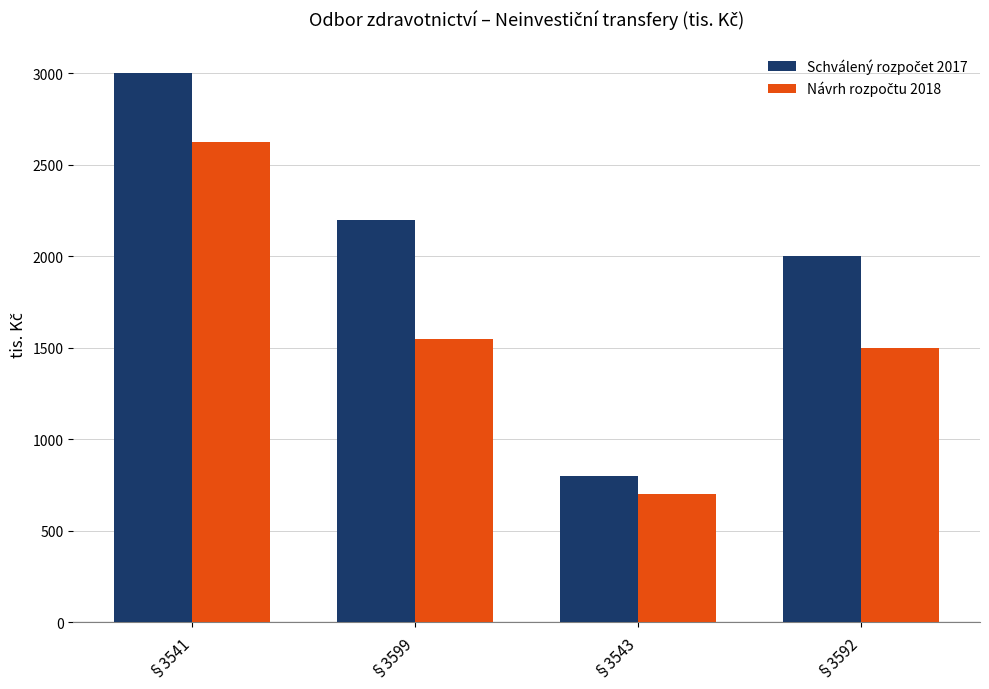

What position from the left is §3543?

3